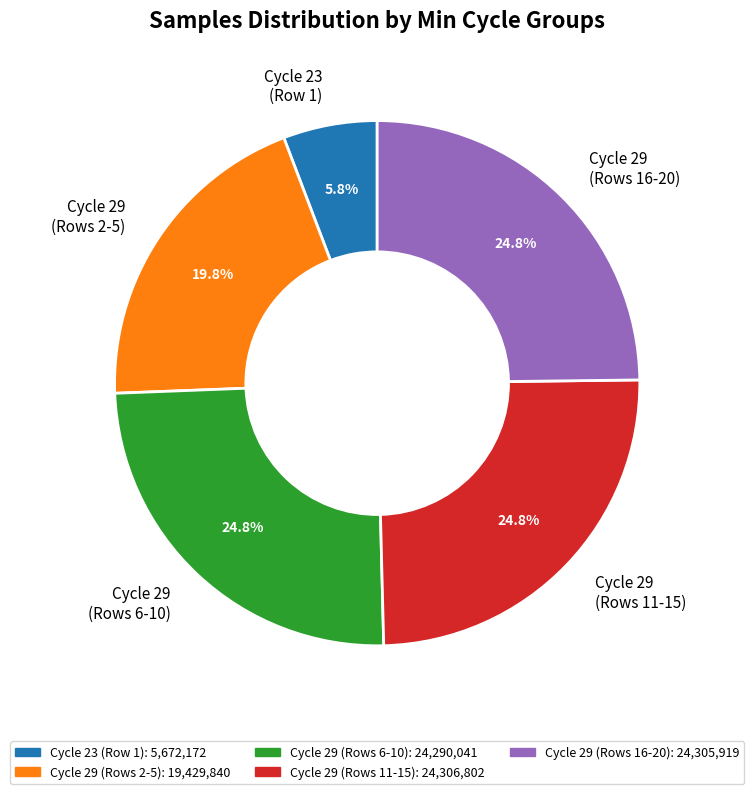

Does any single category account for the majority?

No